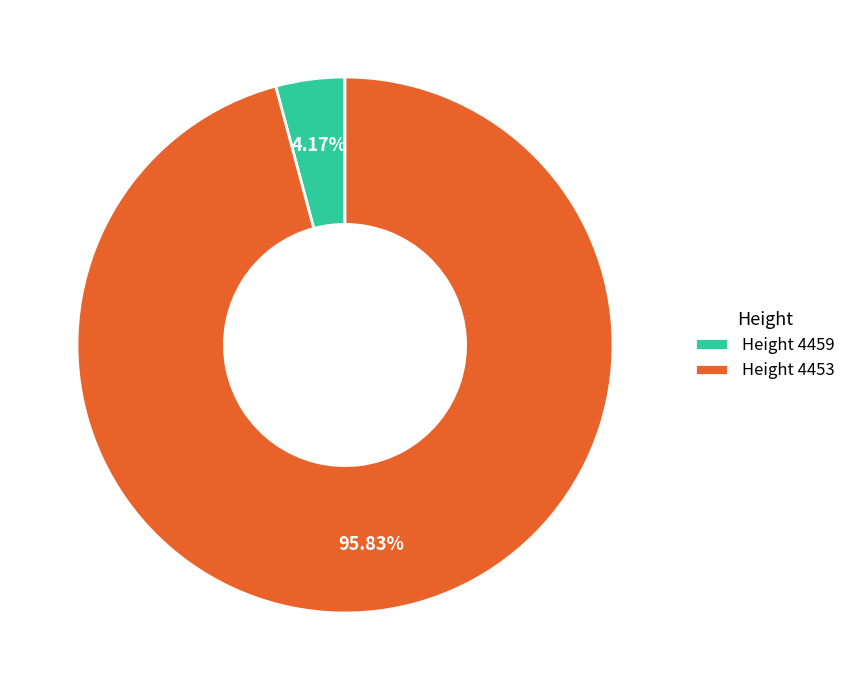

Which has a higher value, Height 4459 or Height 4453?

Height 4453